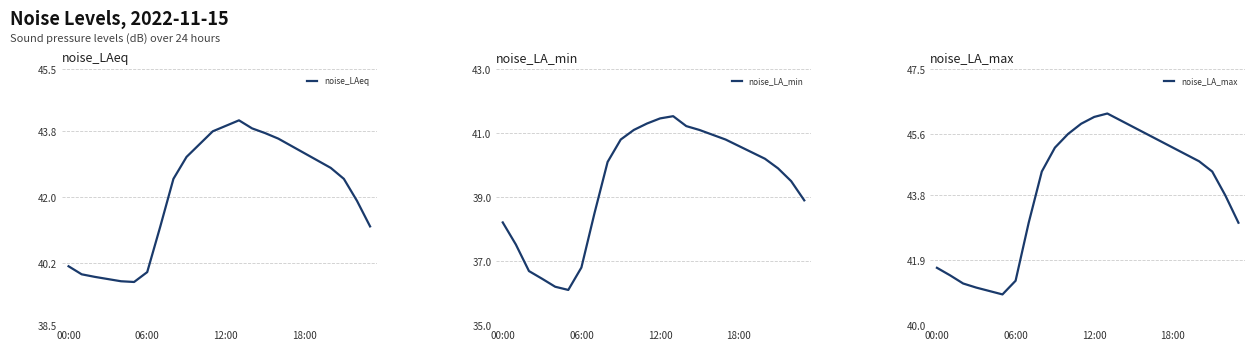

What is the difference between the noise_LA_min values at 7 and 19?

1.9